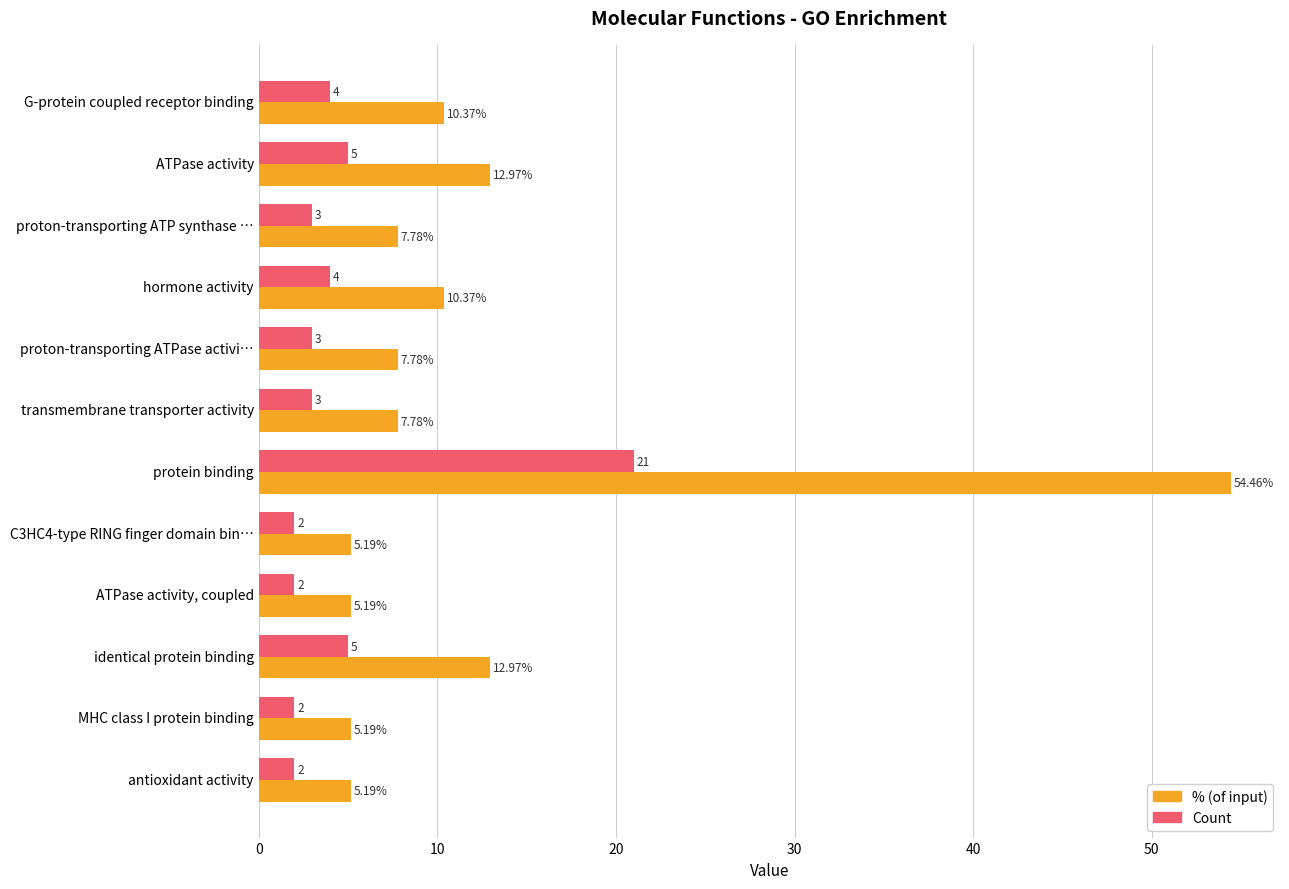

What is the difference between the maximum and minimum values in the Count series?

19.0